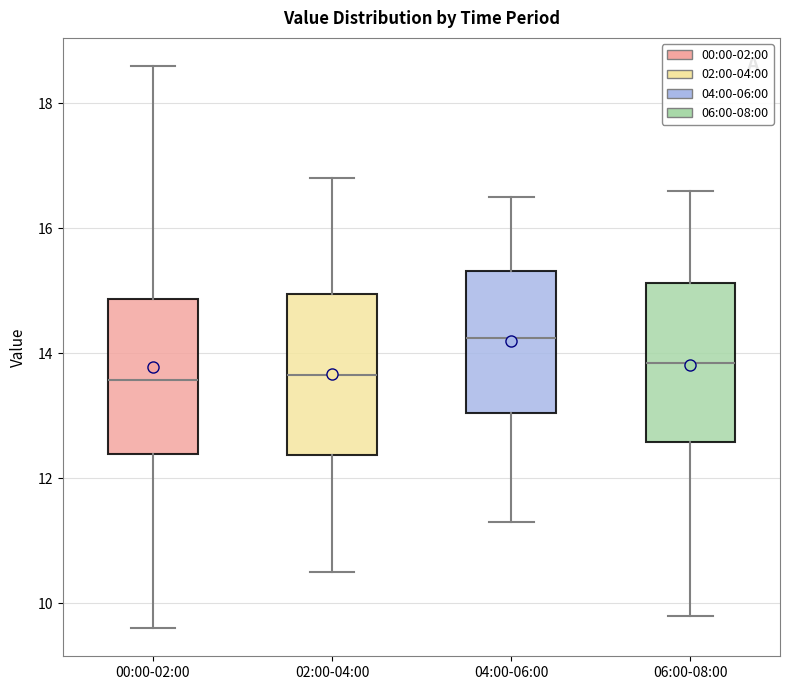

Reading left to right, read every box against the y-axis: the position of its median line, the range the box covers, and the ends of its whiskers. The values are not printed on the chart, so give them approximately, as read against the axis.

00:00-02:00: median 13.6, box 12.4 to 14.8, whiskers 9.6 to 18.6
02:00-04:00: median 13.6, box 12.4 to 15.0, whiskers 10.6 to 16.8
04:00-06:00: median 14.2, box 13.0 to 15.4, whiskers 11.4 to 16.6
06:00-08:00: median 13.8, box 12.6 to 15.2, whiskers 9.8 to 16.6